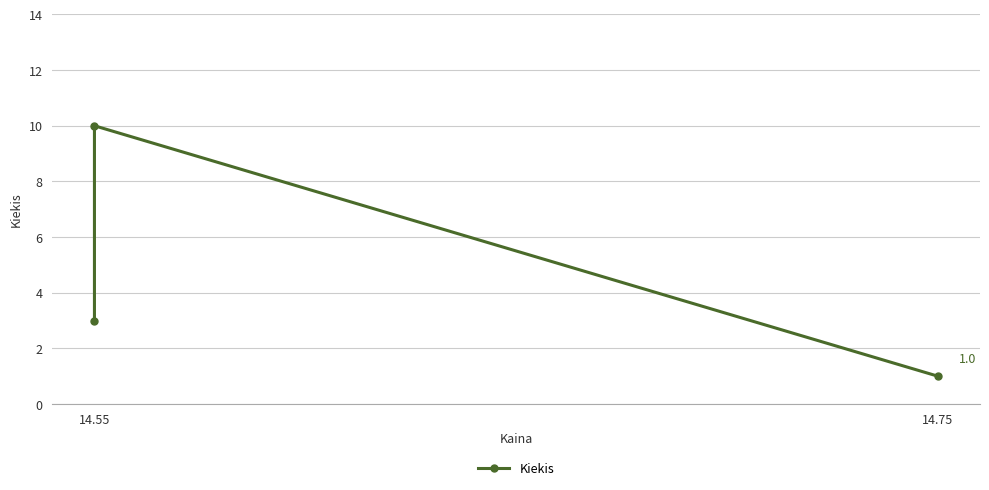

What is the value of the 2nd point from the left?

3